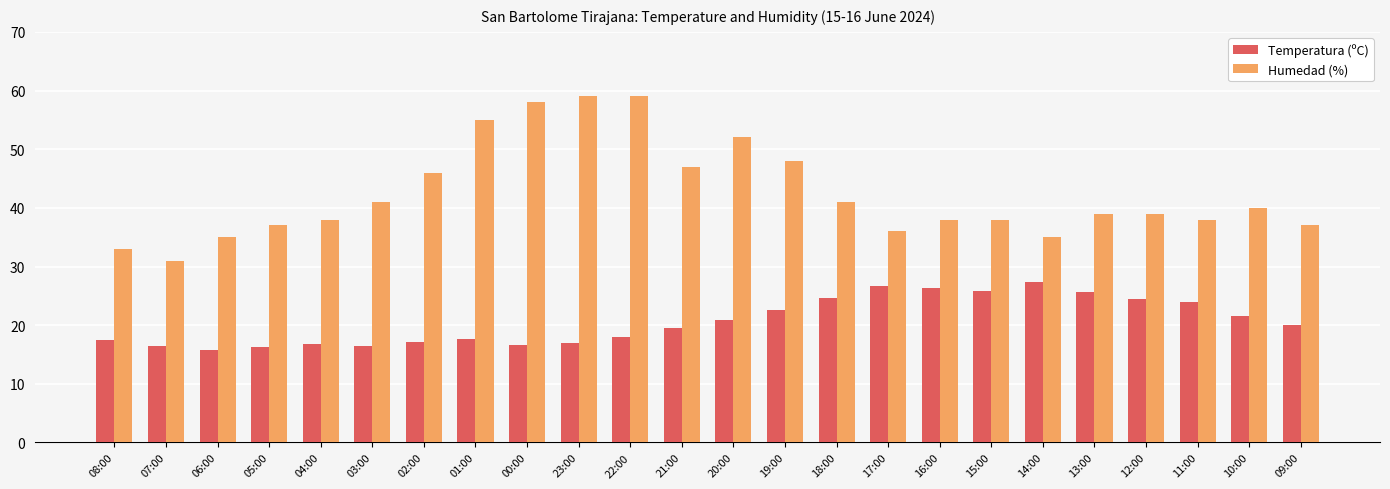

What position from the right is 02:00?

18